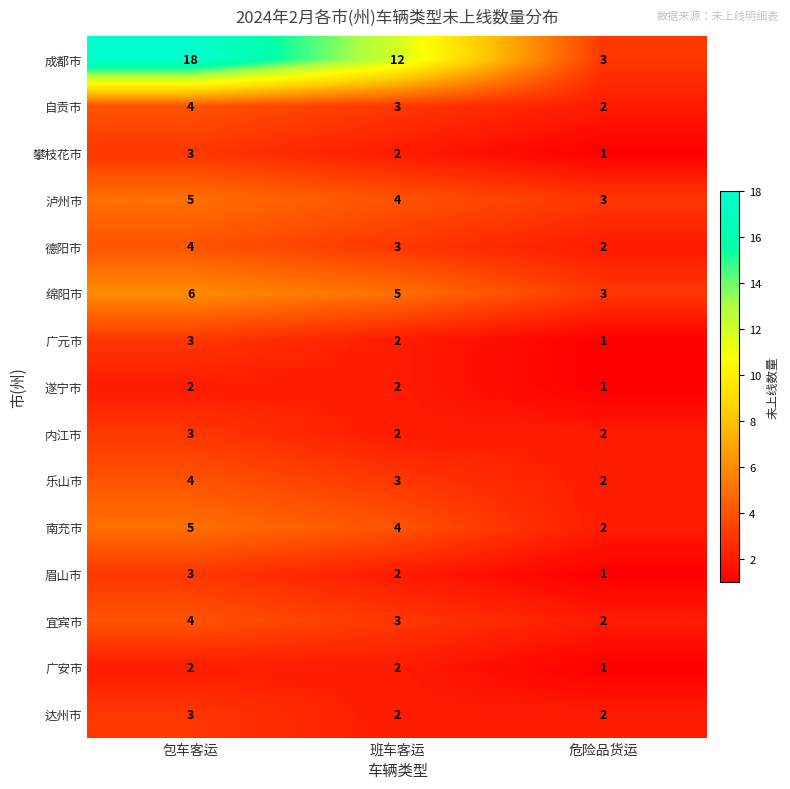

Count the number of categories in the chart.

3